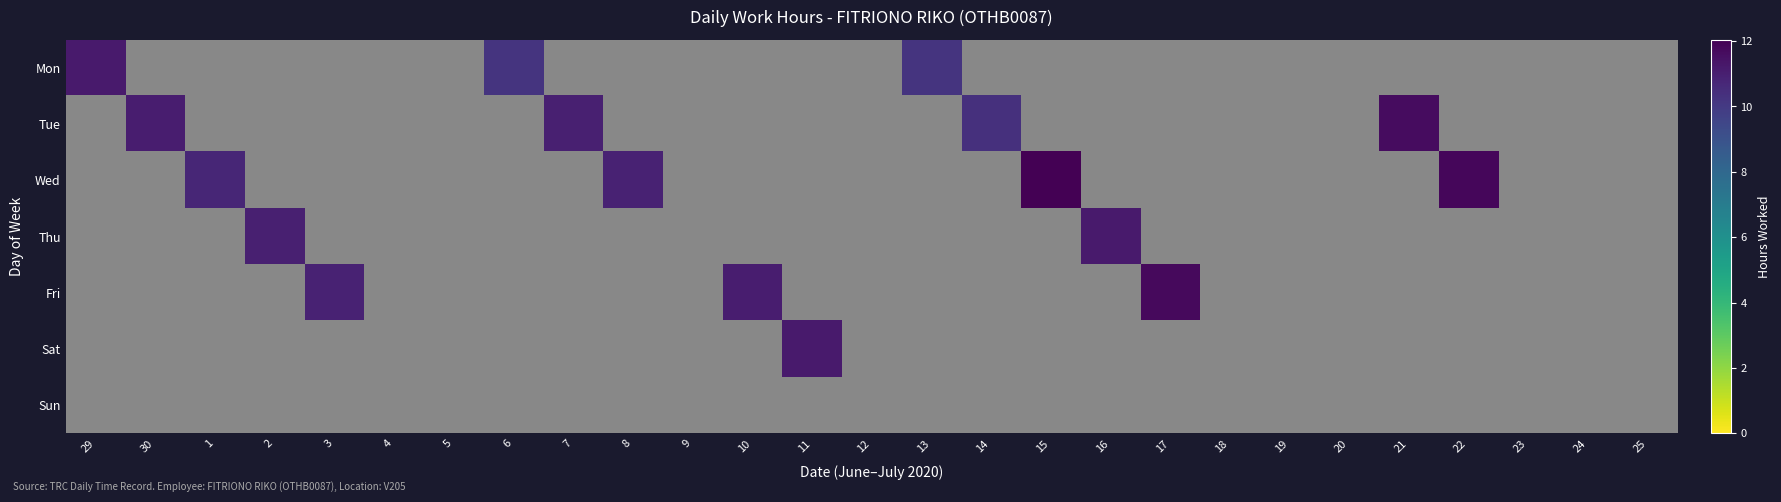

Count the number of data series in this chart.

7